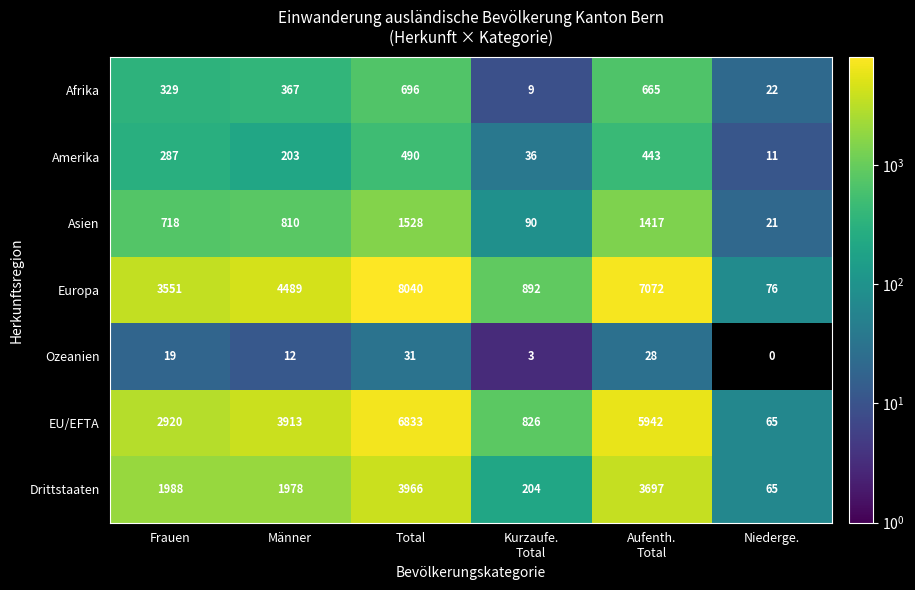

The Amerika series shows 111 at Männer. True or false?

False